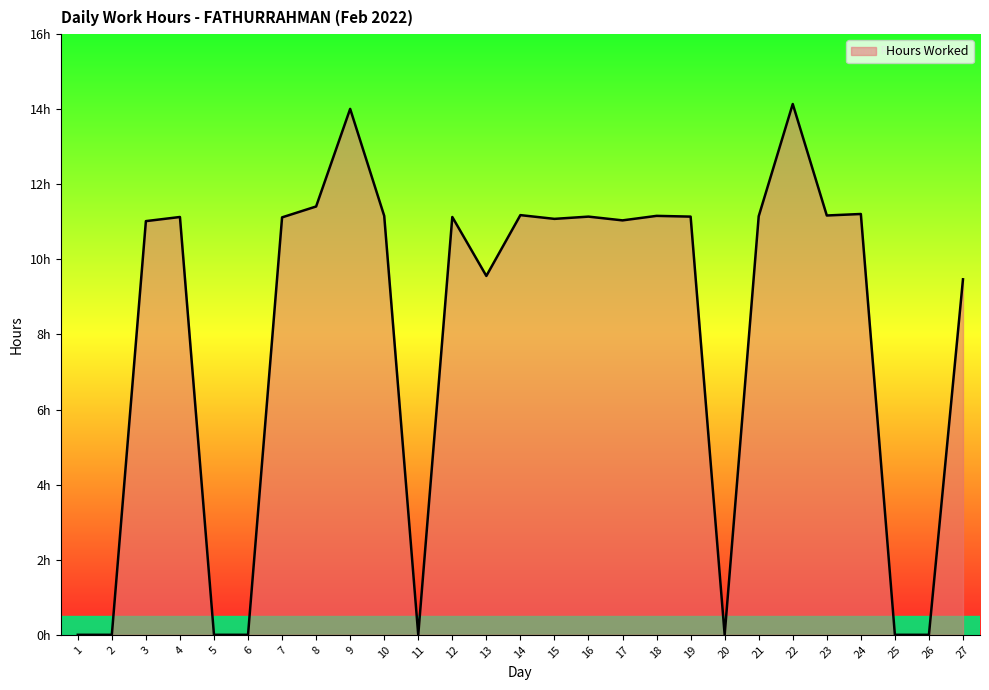

Does the chart have visible grid lines?

No